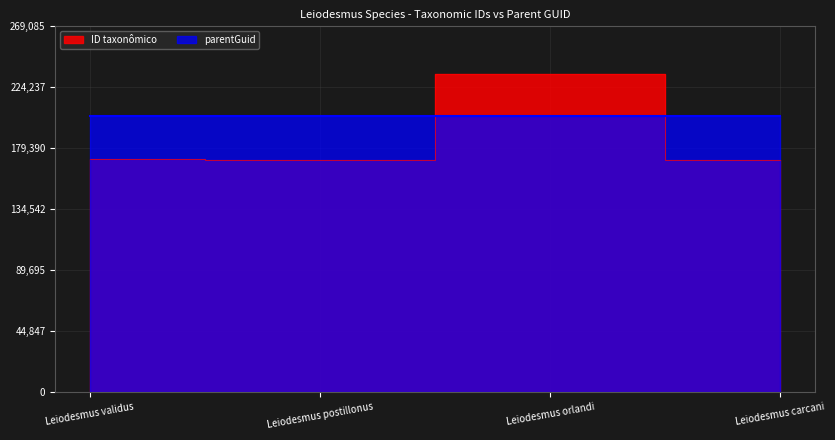

List the labels in order of value, smallest first.

Leiodesmus carcani, Leiodesmus postillonus, Leiodesmus validus, Leiodesmus orlandi